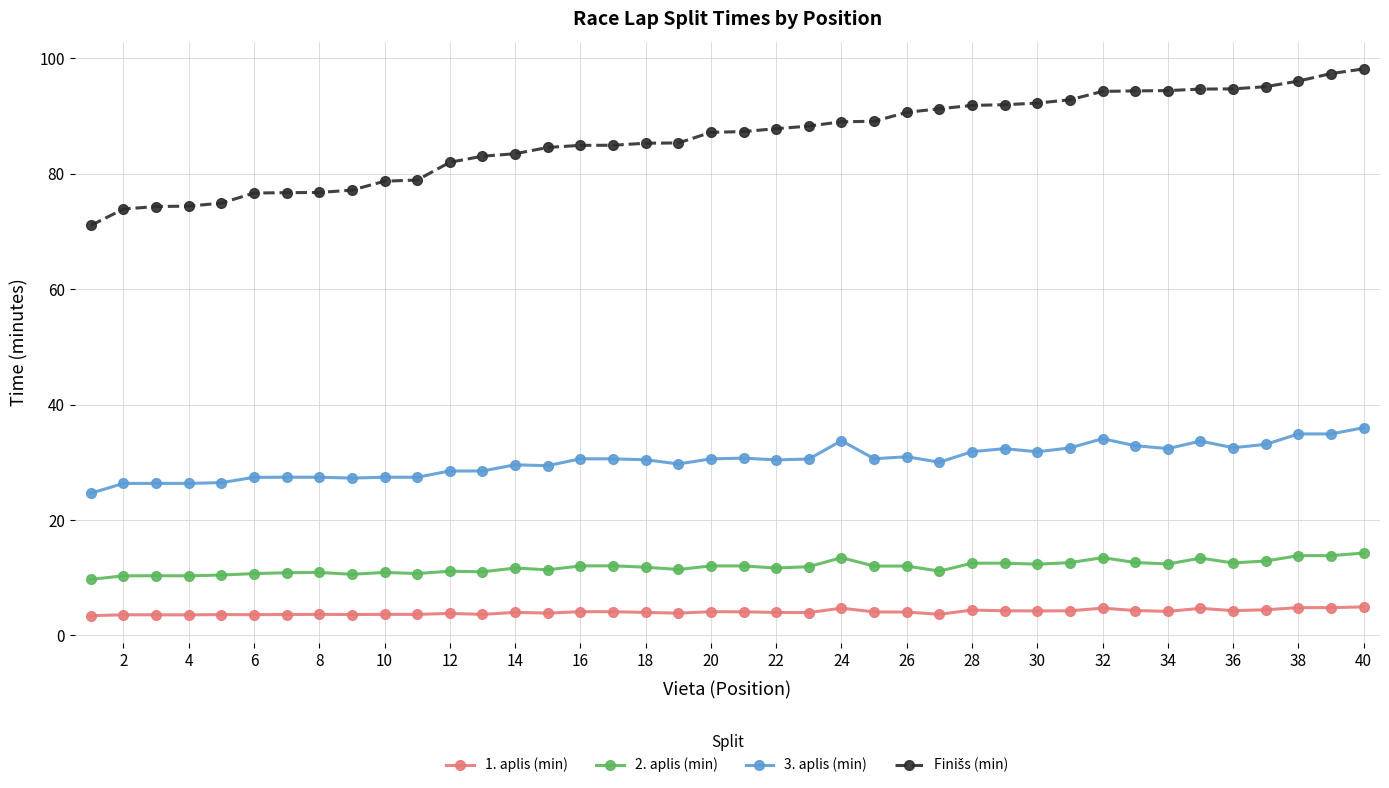

What is the maximum value for 2. aplis (min)?

14.3